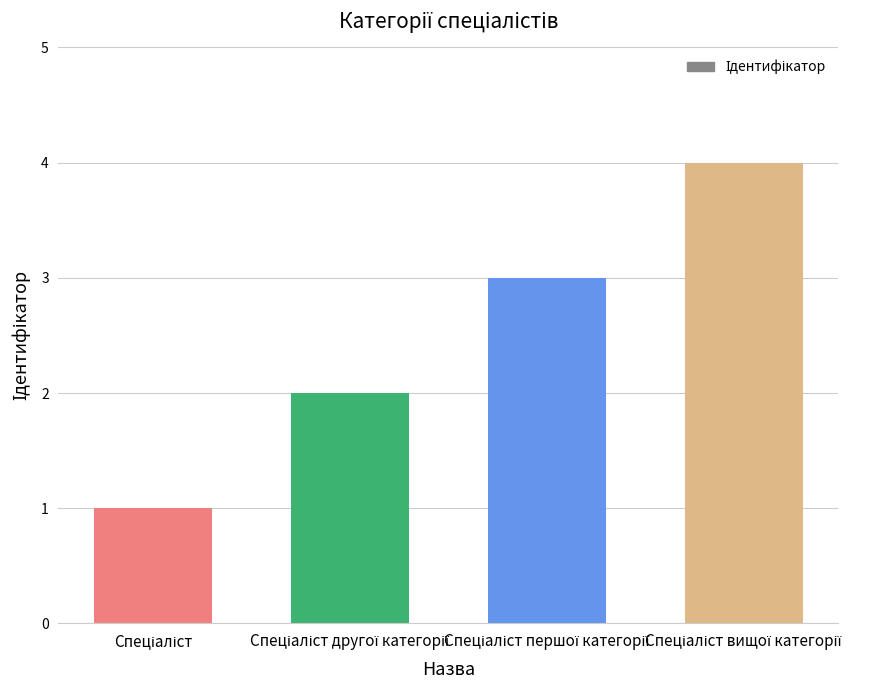

Does the chart contain stacked bars?

No